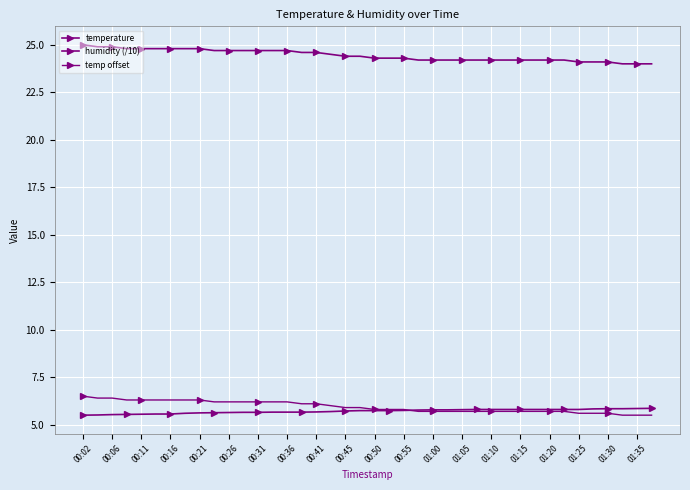

How many series are shown in this chart?

3